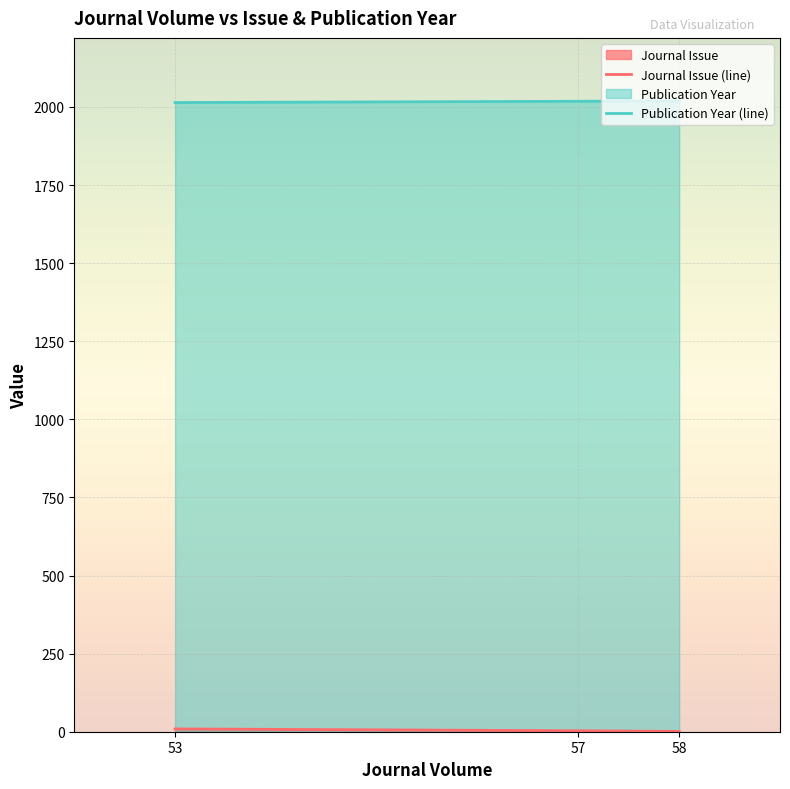

Reading left to right, list all the values displayed in this chart.

Journal Issue (line): 9	3	1
Publication Year (line): 2014	2018	2019